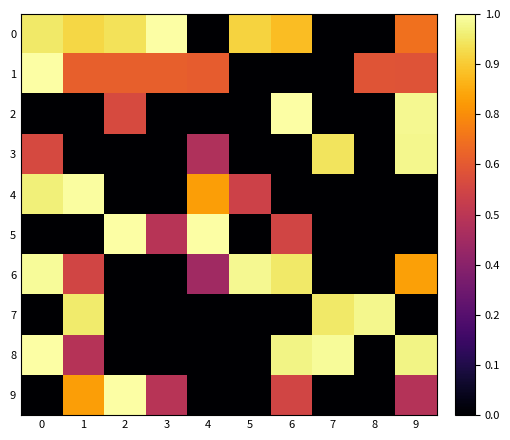

Rank the series by their maximum value, from lowest to highest.

3, 7, 6, 4, 9, 0, 1, 2, 5, 8